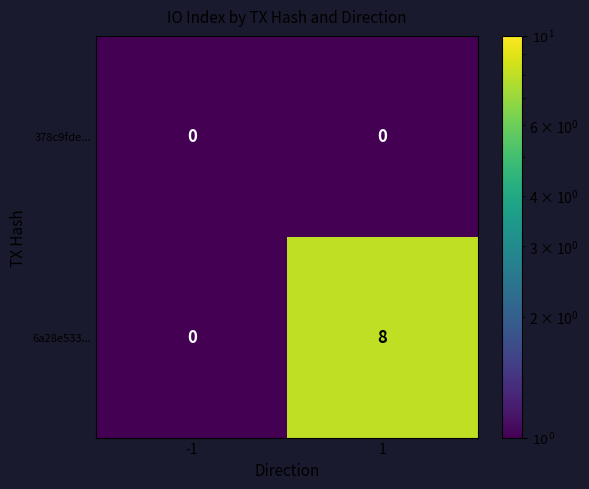

True or false: 6a28e533... has a value of 0 at -1.

True